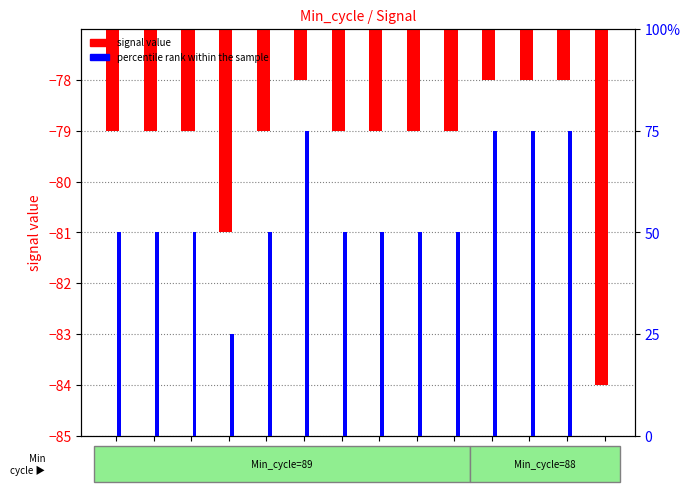

What is the value of the percentile rank within the sample bar at the 12th from the left?

75